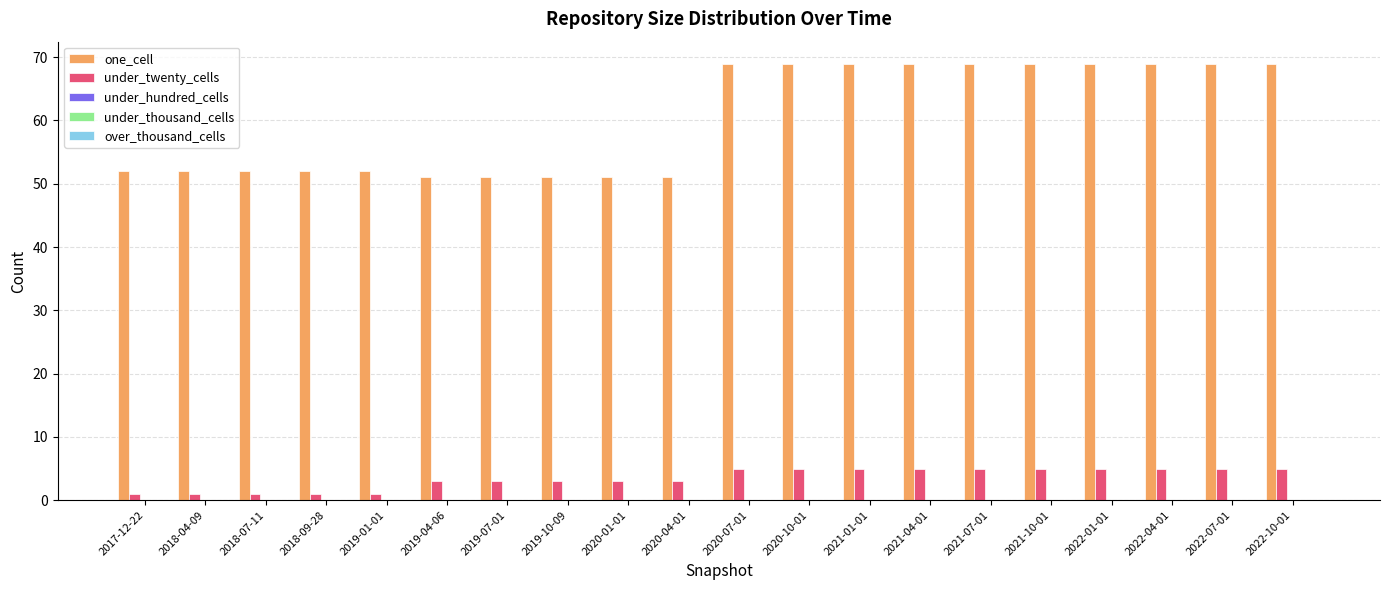

Rank the series by their average value, from lowest to highest.

under_twenty_cells, one_cell